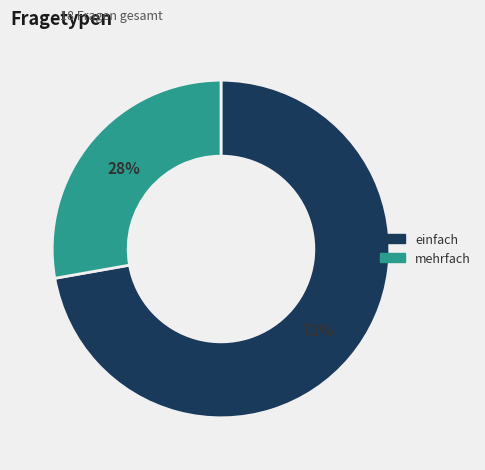

Which slice is the largest?

einfach